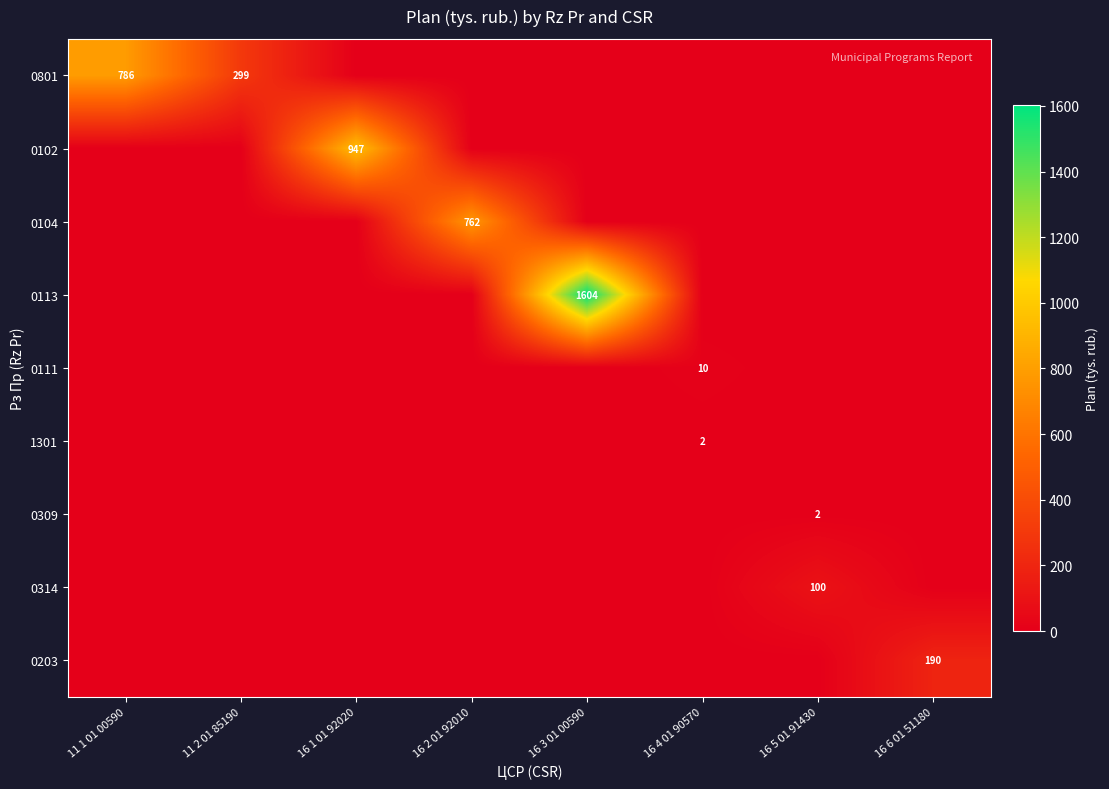

True or false: 0102 has a value of 947 at 16 1 01 92020.

True